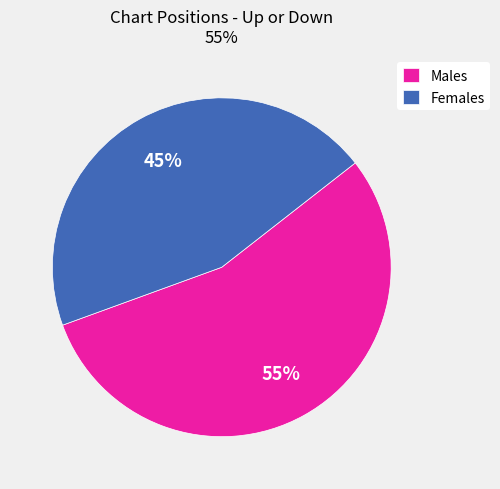

How many slices are in this pie chart?

2